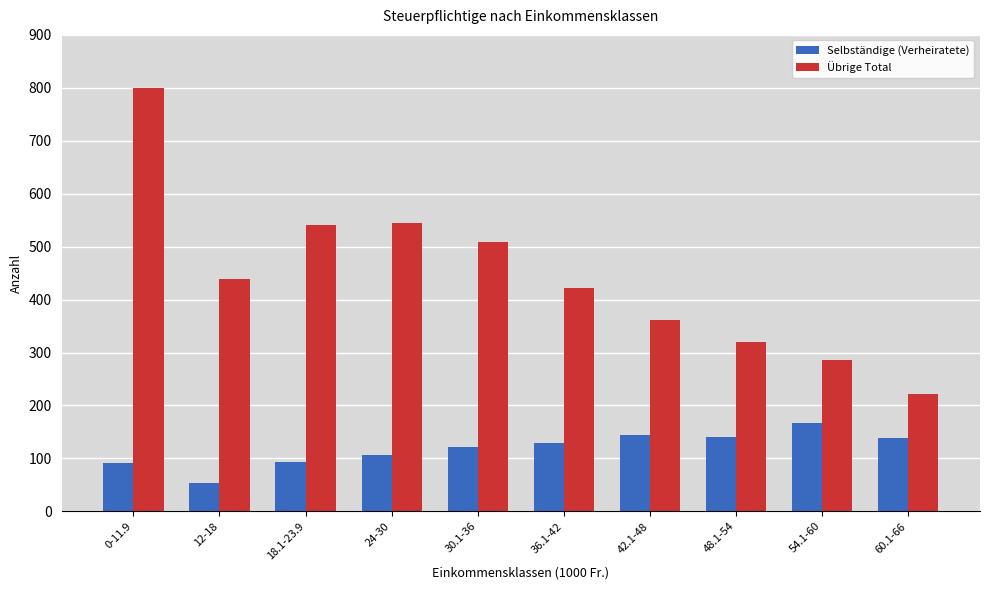

Which series has the largest range (max minus min)?

Übrige Total